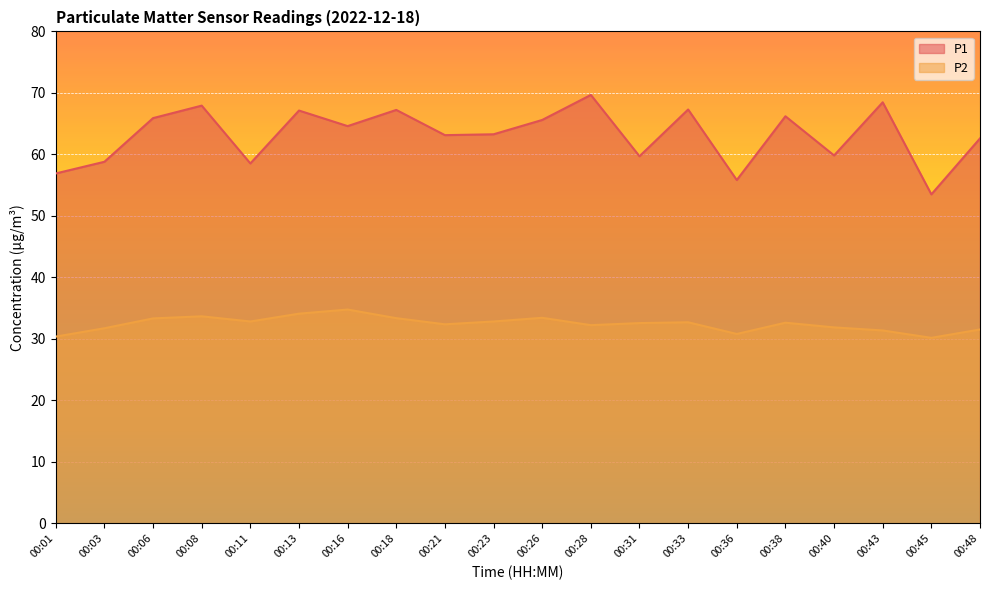

What is the highest value of the P2 series?

34.8